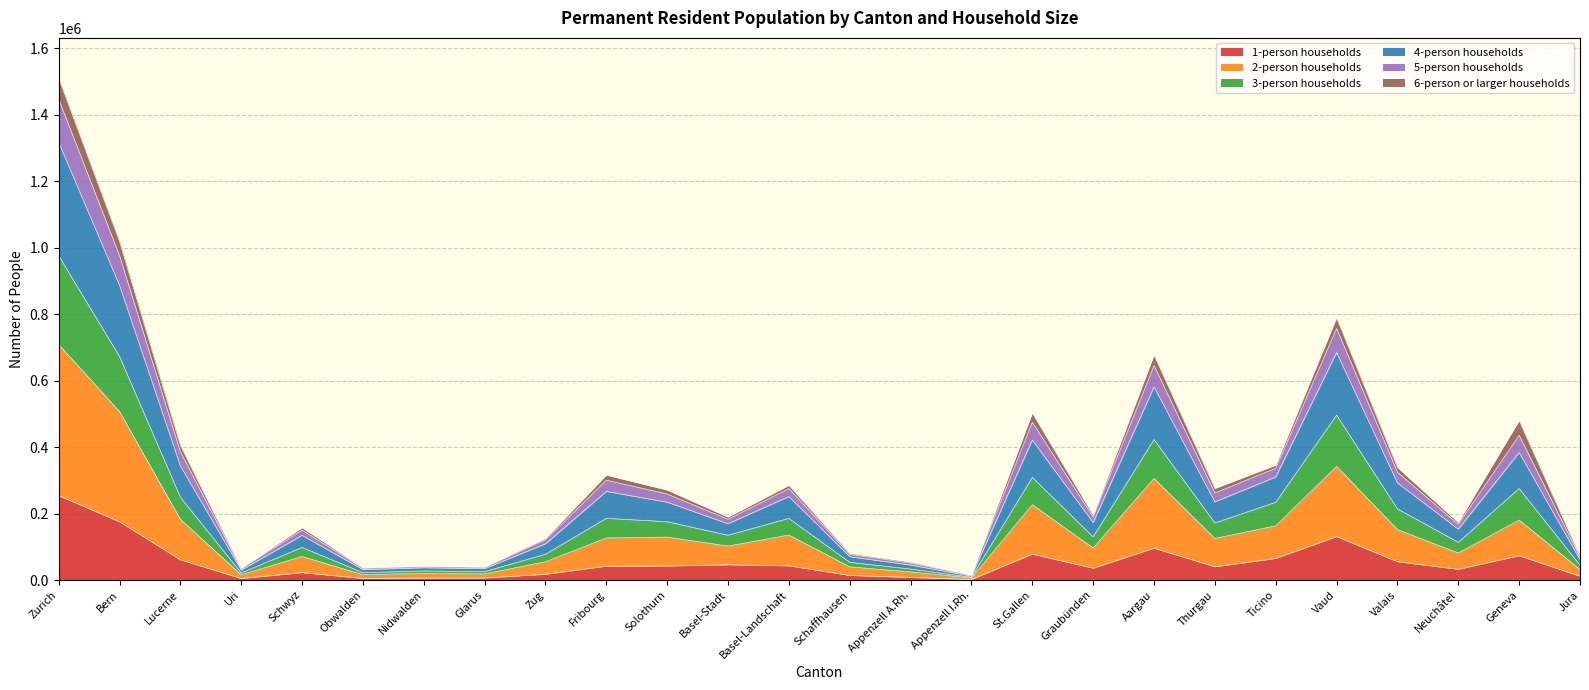

What is the average value of the 1-person households series?

52748